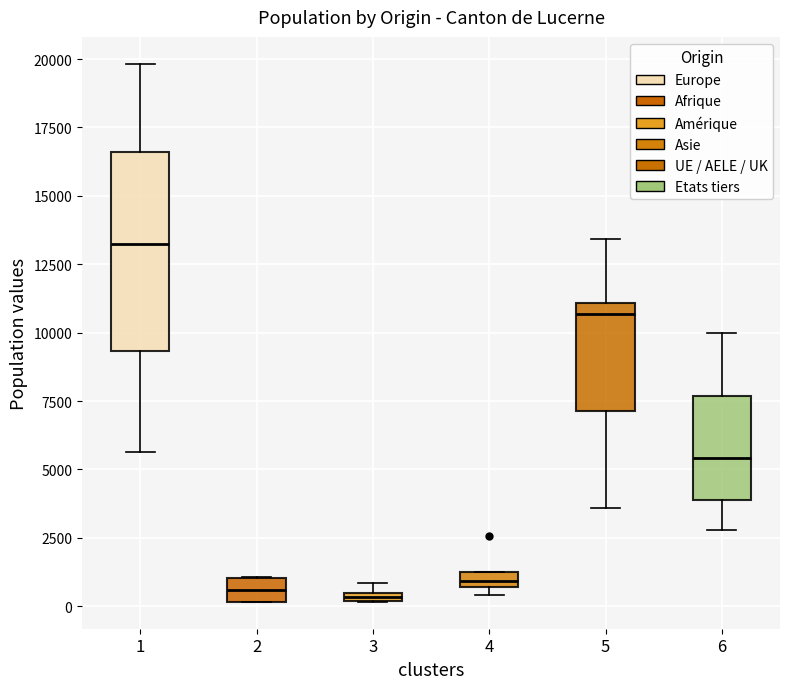

Comparing the boxes themselves (not the whiskers), which one is the tallest?

1